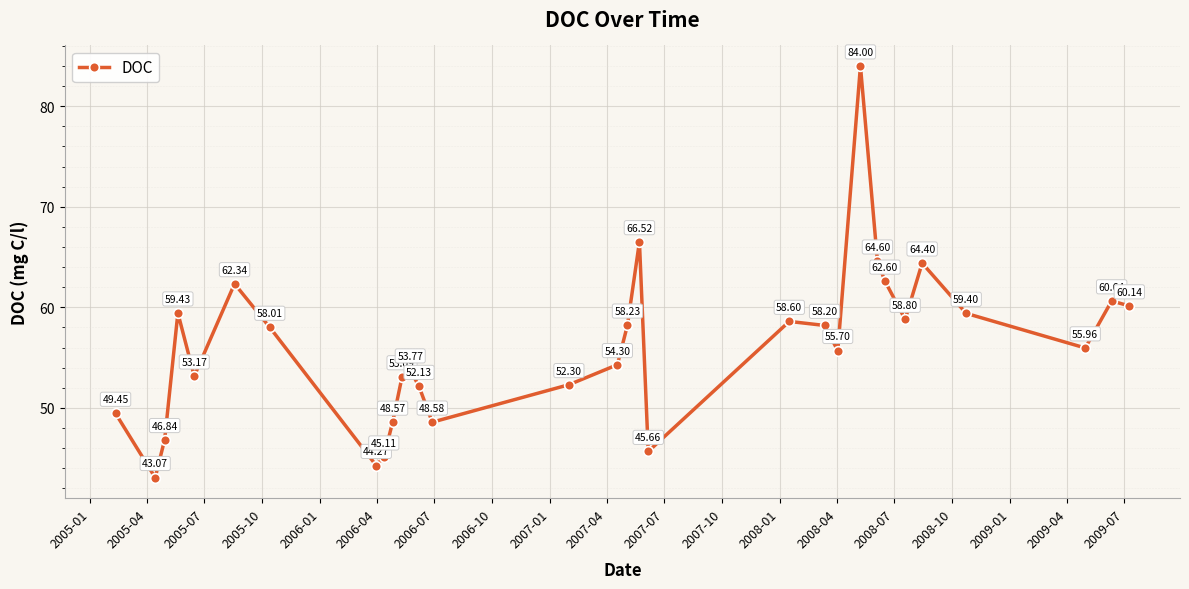

What is the value of the 21st point from the left?

58.2